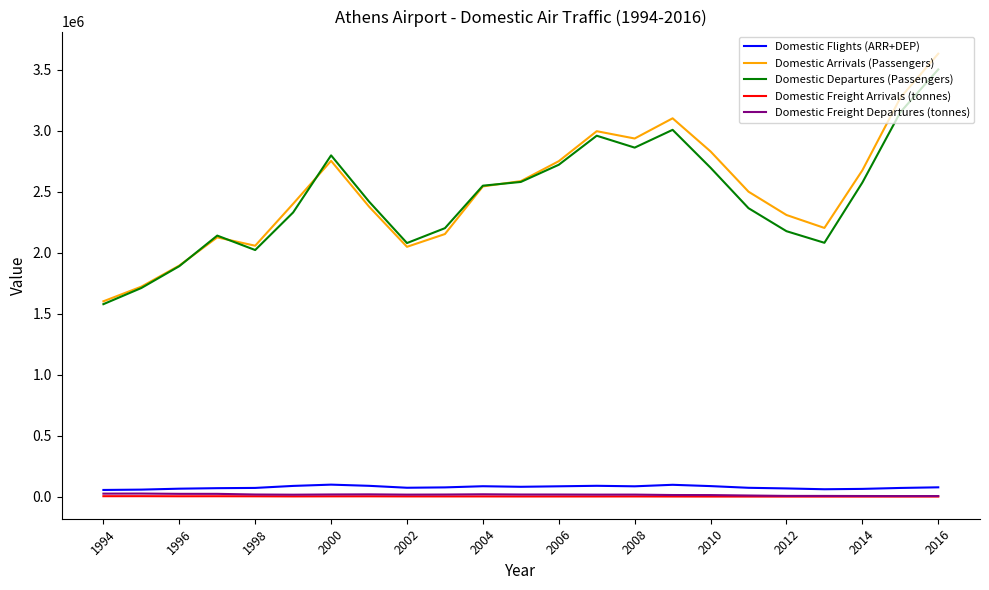

True or false: Domestic Departures (Passengers) and Domestic Freight Departures (tonnes) cross at least once.

False